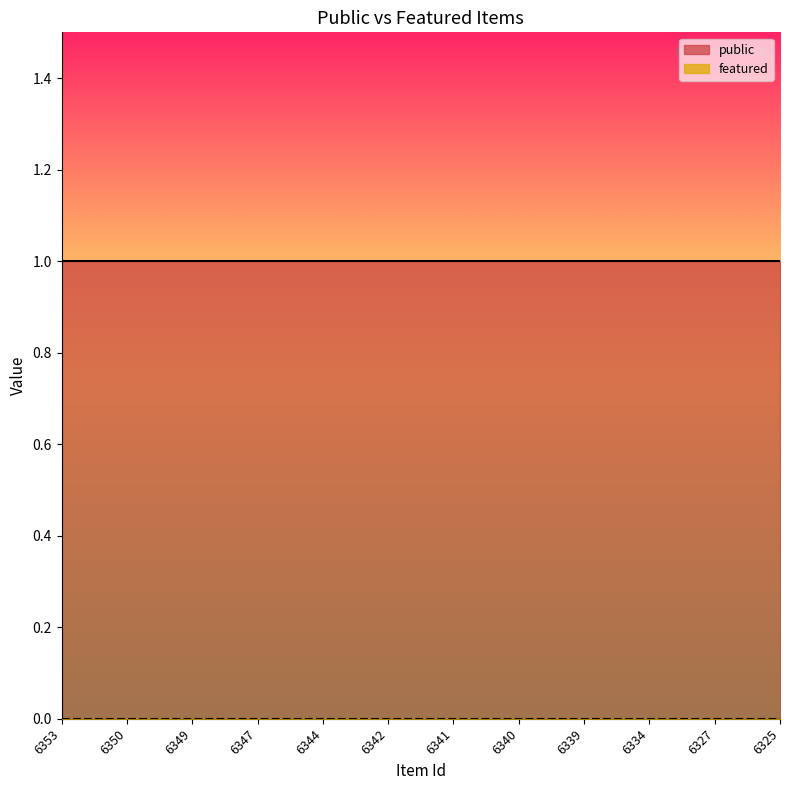

Is it true that public equals 1 at 6350?

True